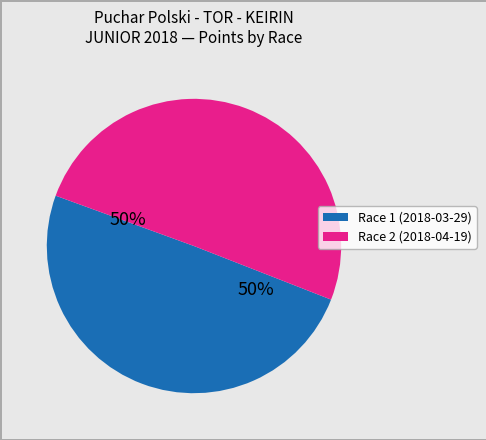

To the nearest percent, what is the average slice percentage?

50%